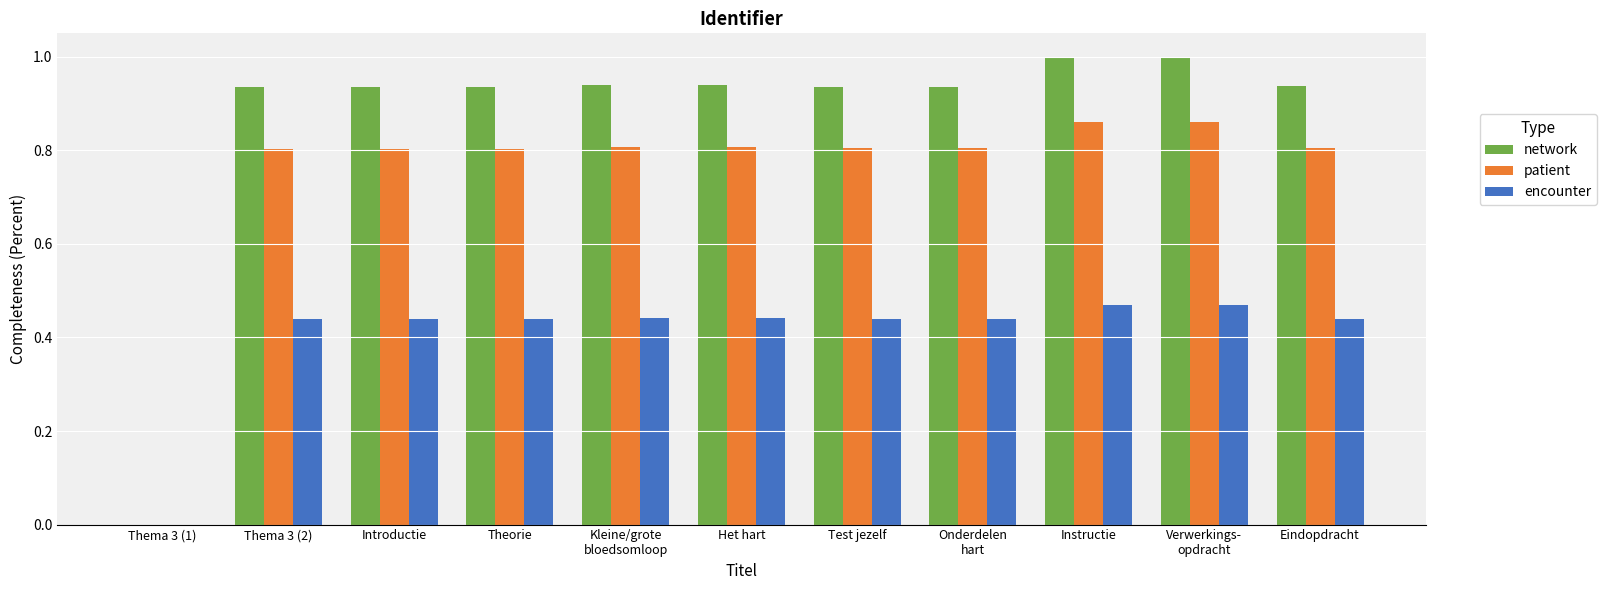

What is the maximum value shown in the chart?

1.0